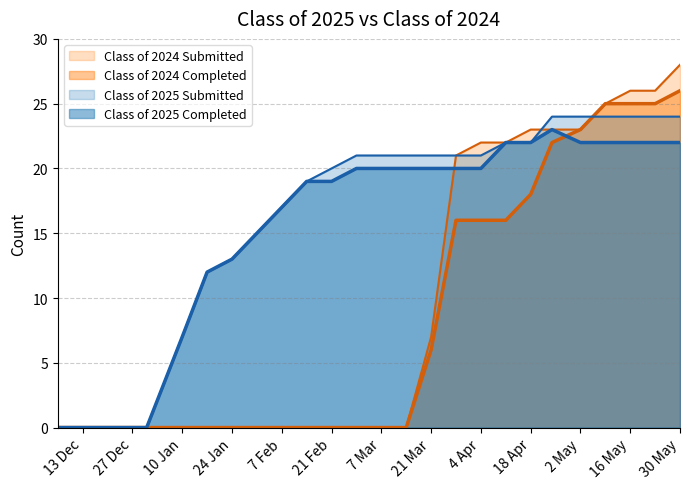

What is the difference between the Class of 2024 Submitted values at 01/17/2025 and 05/09/2025?

25